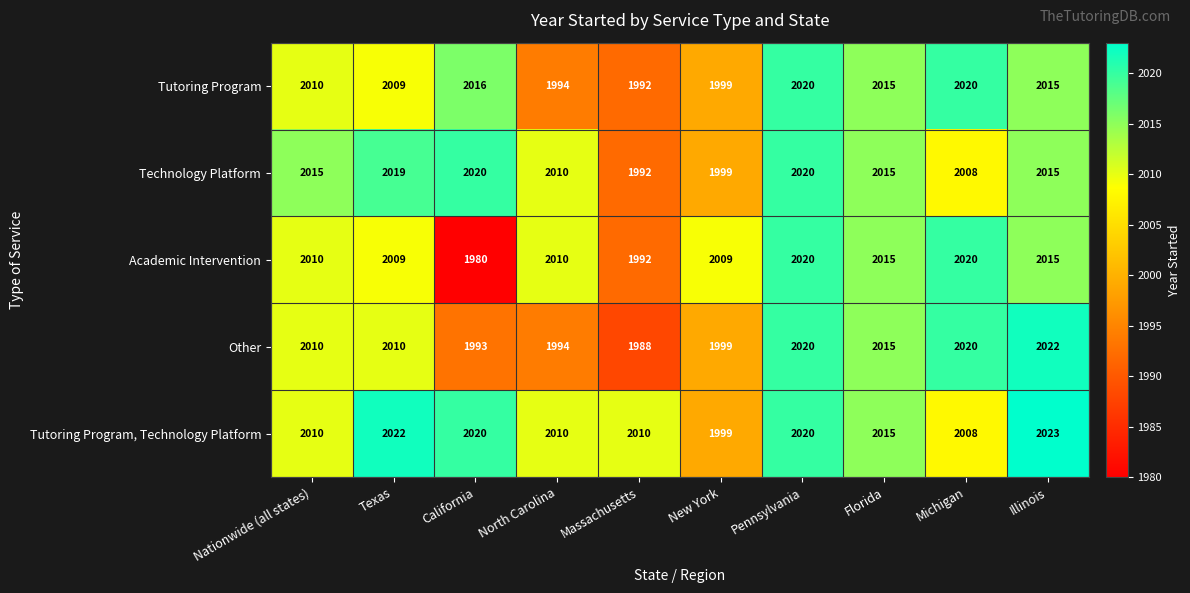

Where is Academic Intervention nearest to the value 2000?

Massachusetts